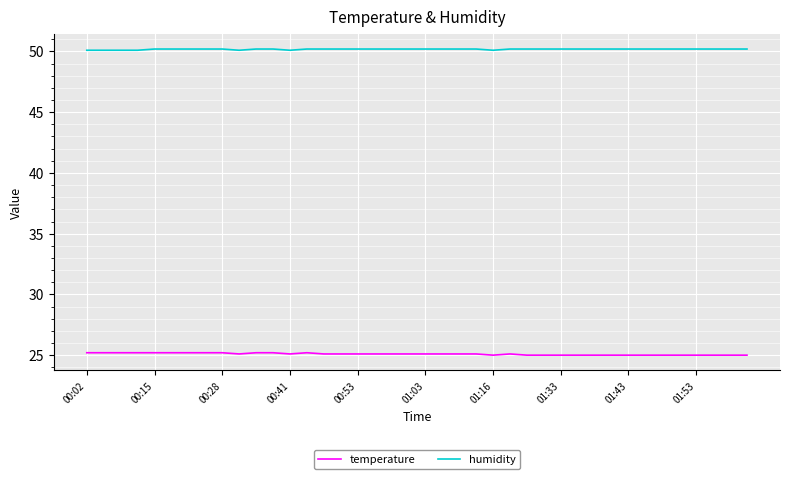

List the series in order of their overall mean, lowest first.

temperature, humidity